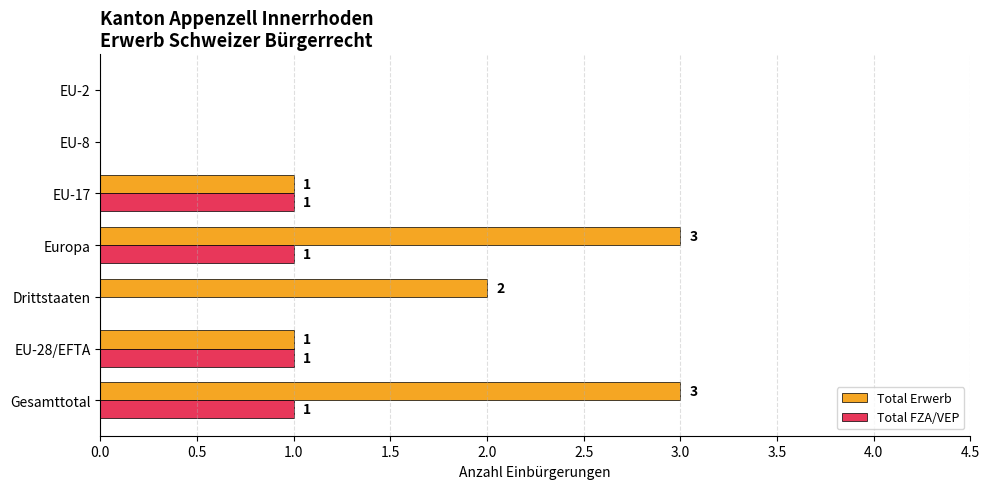

What is the sum of all Total FZA/VEP values?

4